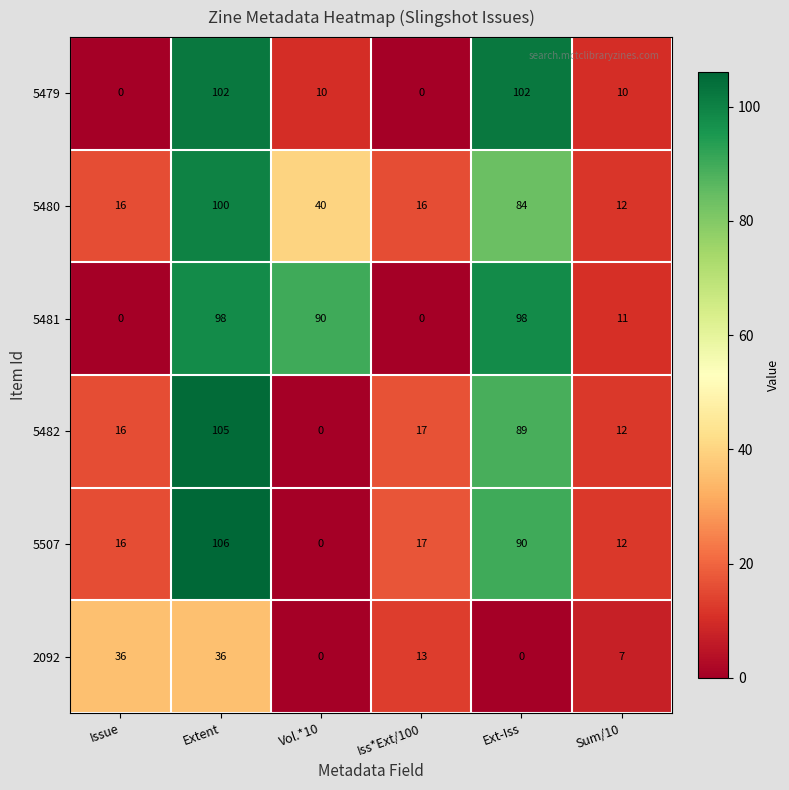

What is the difference between the 2092 values at Extent and Ext-Iss?

36